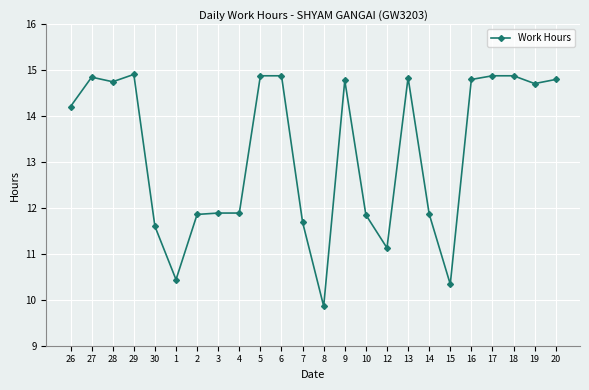

What is the sum of the values at 2 and 16?

26.7